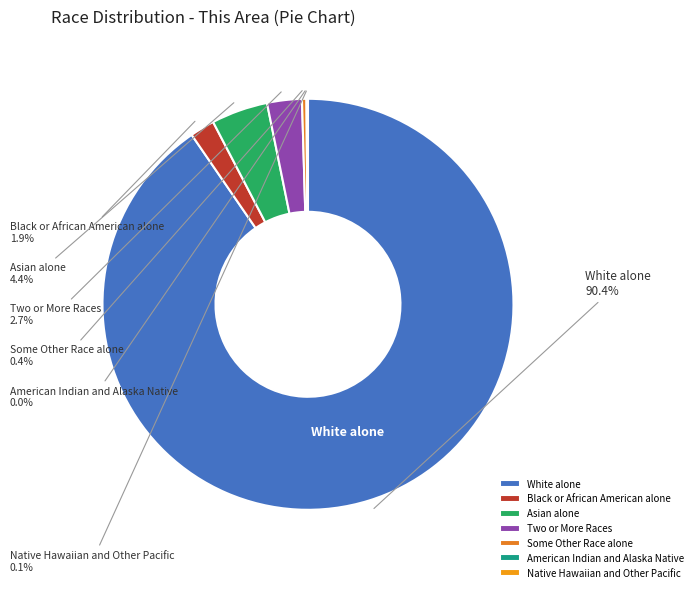

Which has a higher value, Asian alone or White alone?

White alone